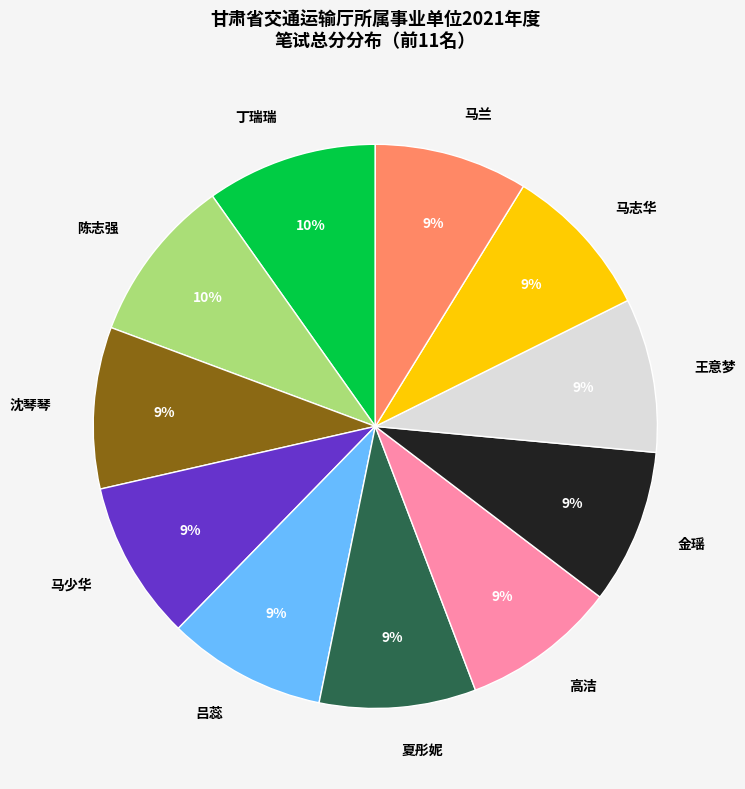

Count the number of slices in the pie.

11